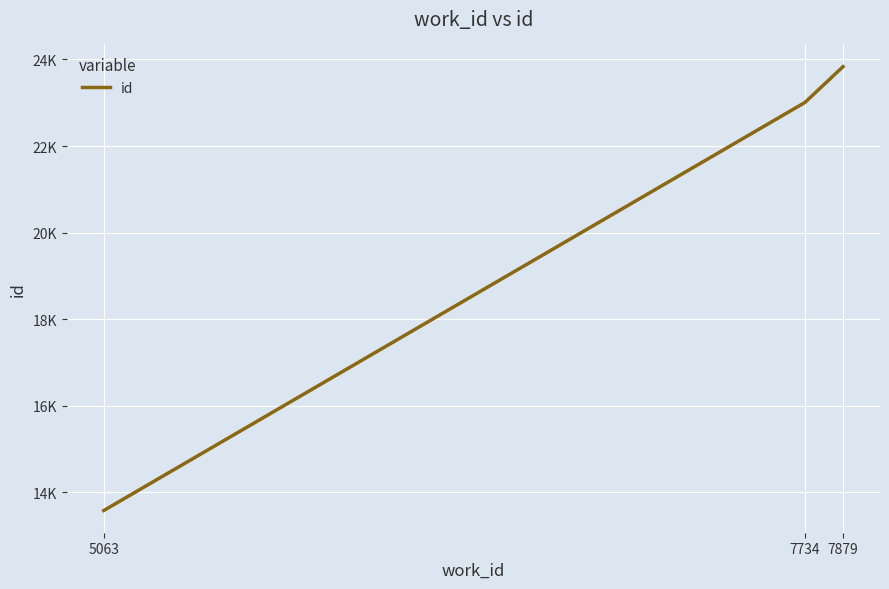

What is the ratio of the value at 7879 to the value at 5063?

1.8